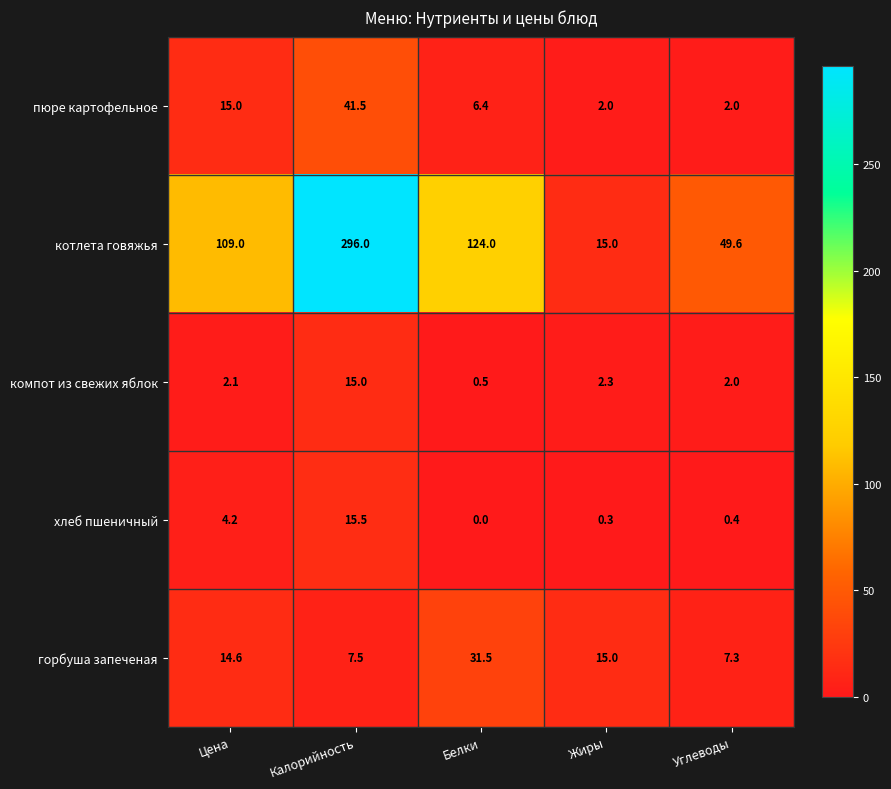

How many data points does each series have?

5